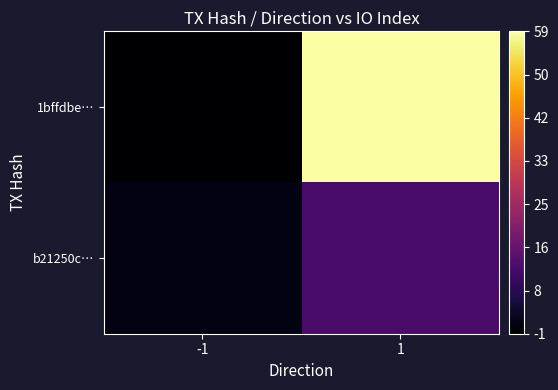

What is the maximum value shown in the chart?

59